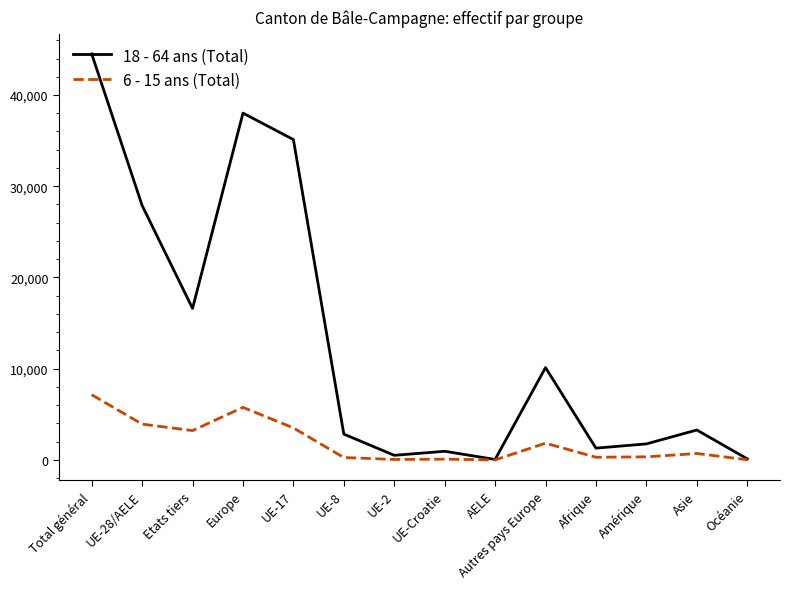

What is the approximate value of 18 - 64 ans (Total) at UE-28/AELE, to the nearest 10?

27890